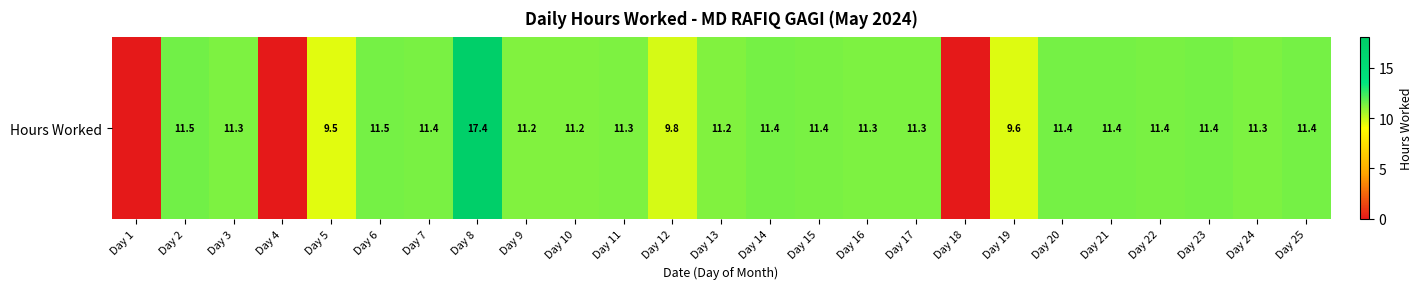

What value does the data have at Day 7?

11.4